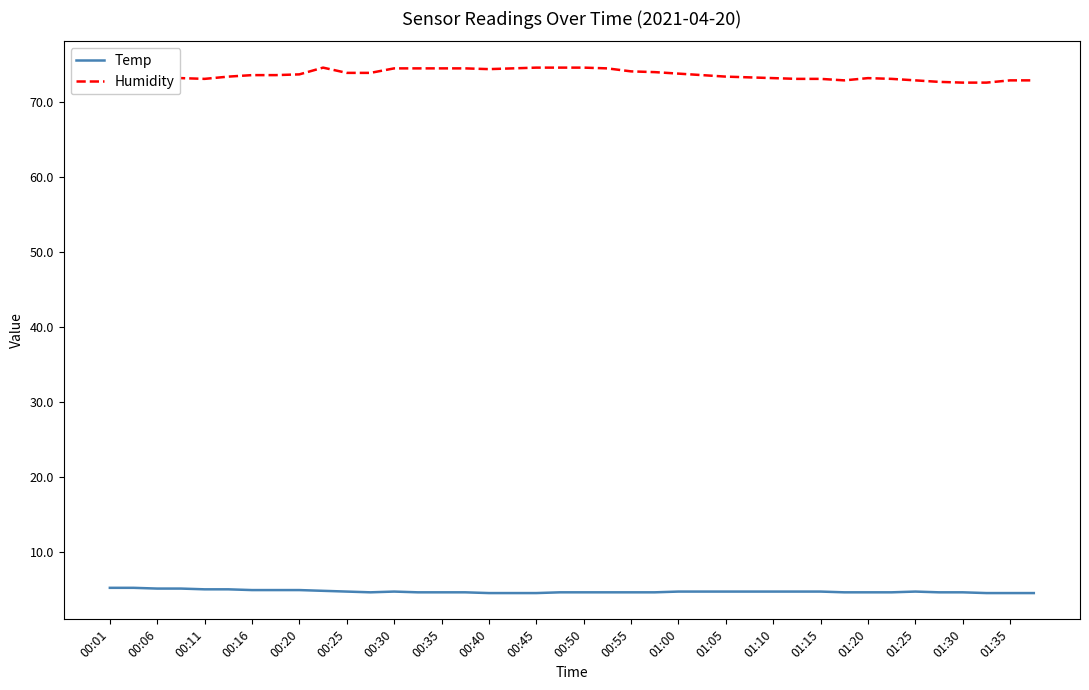

The value of Temp at 00:25 is 4.7. True or false?

True